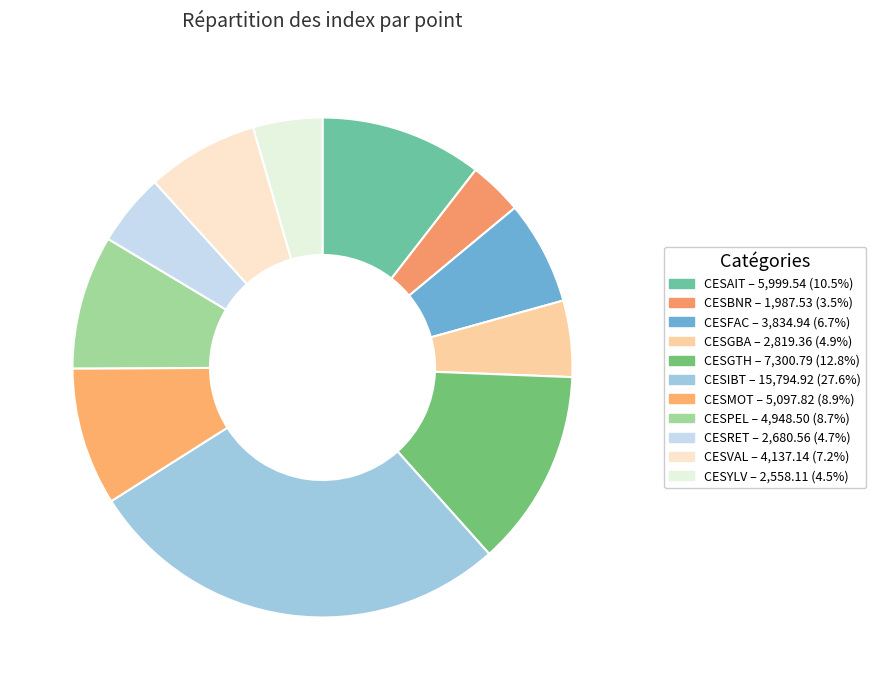

How many slices are in this pie chart?

11